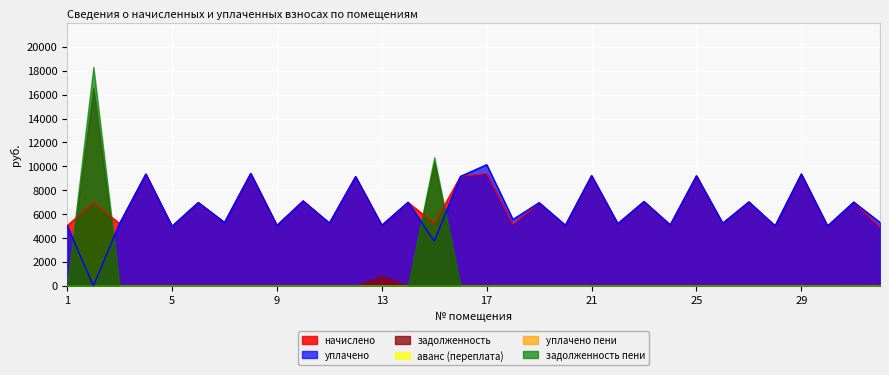

After their last crossing, which series has the higher values: задолженность or начислено?

начислено